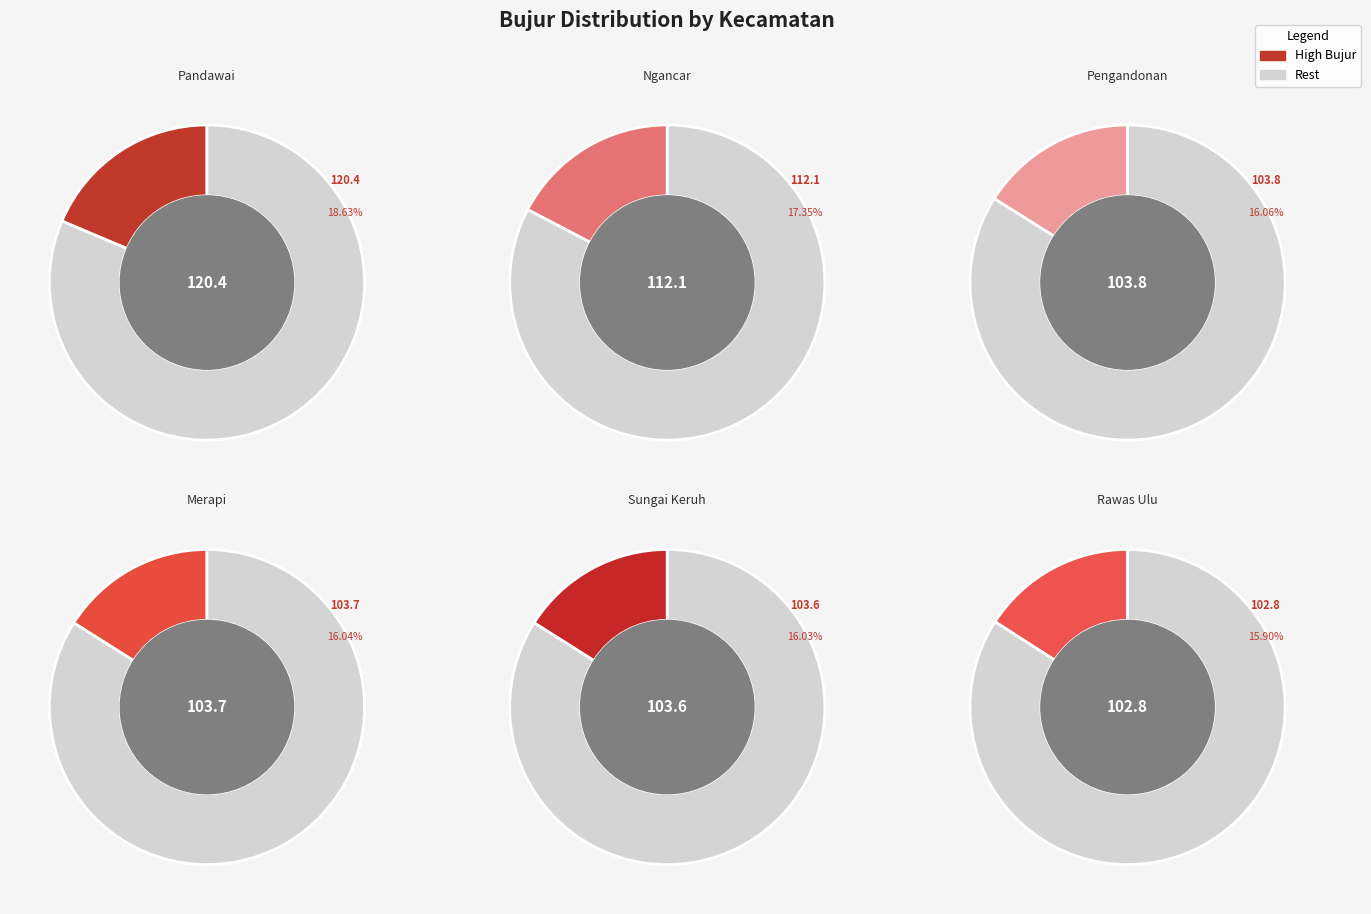

What is the change in value from Pandawai to Sungai Keruh?

-16.8